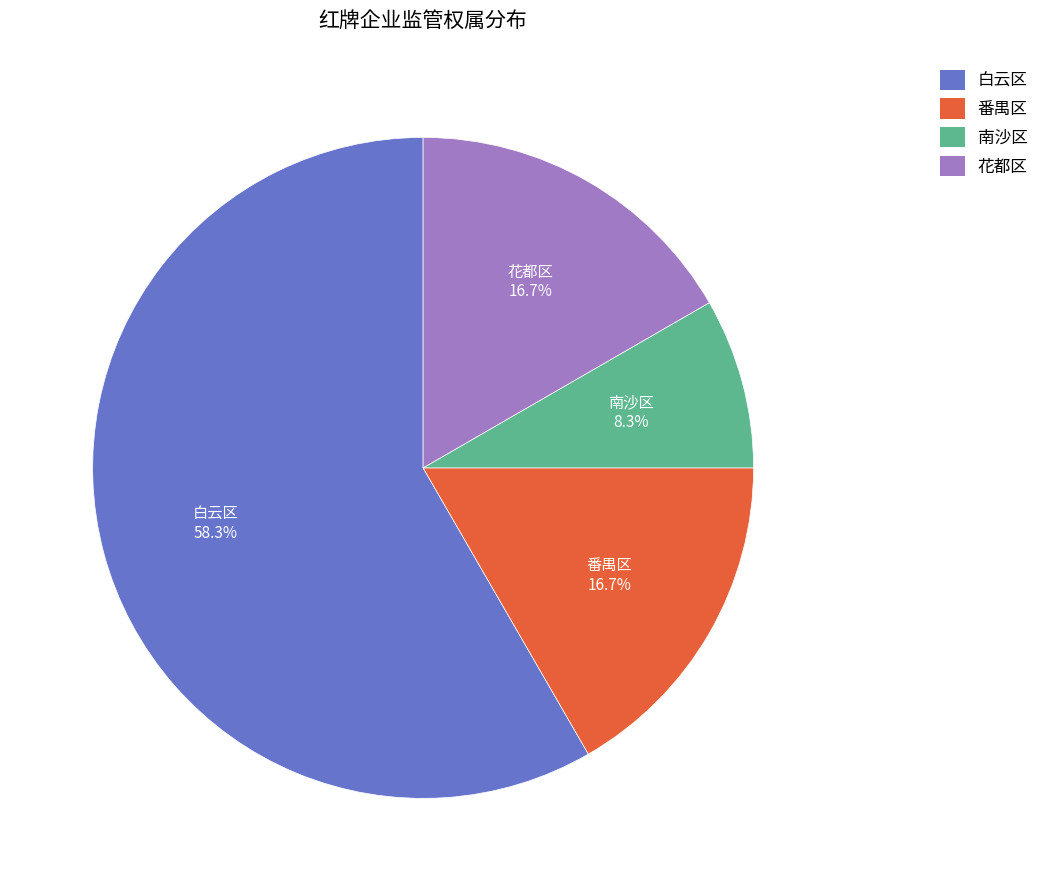

Combined, do 花都区 and 白云区 account for over 50%?

Yes